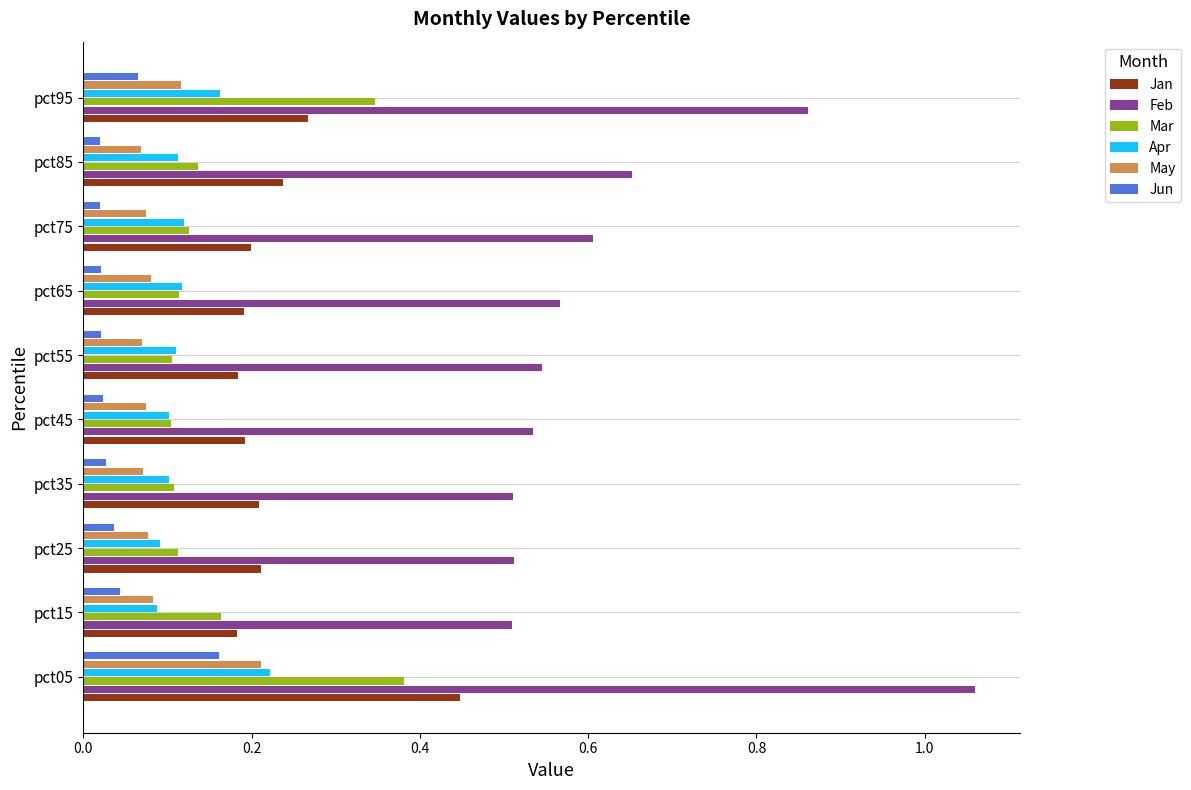

Which category has the highest value across all series?

pct05